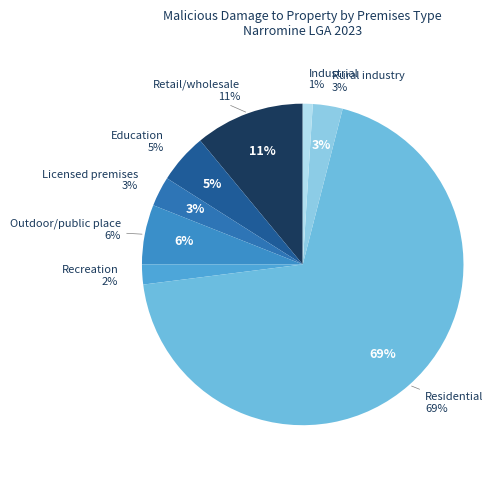

Which category has the smallest portion of the pie?

Industrial